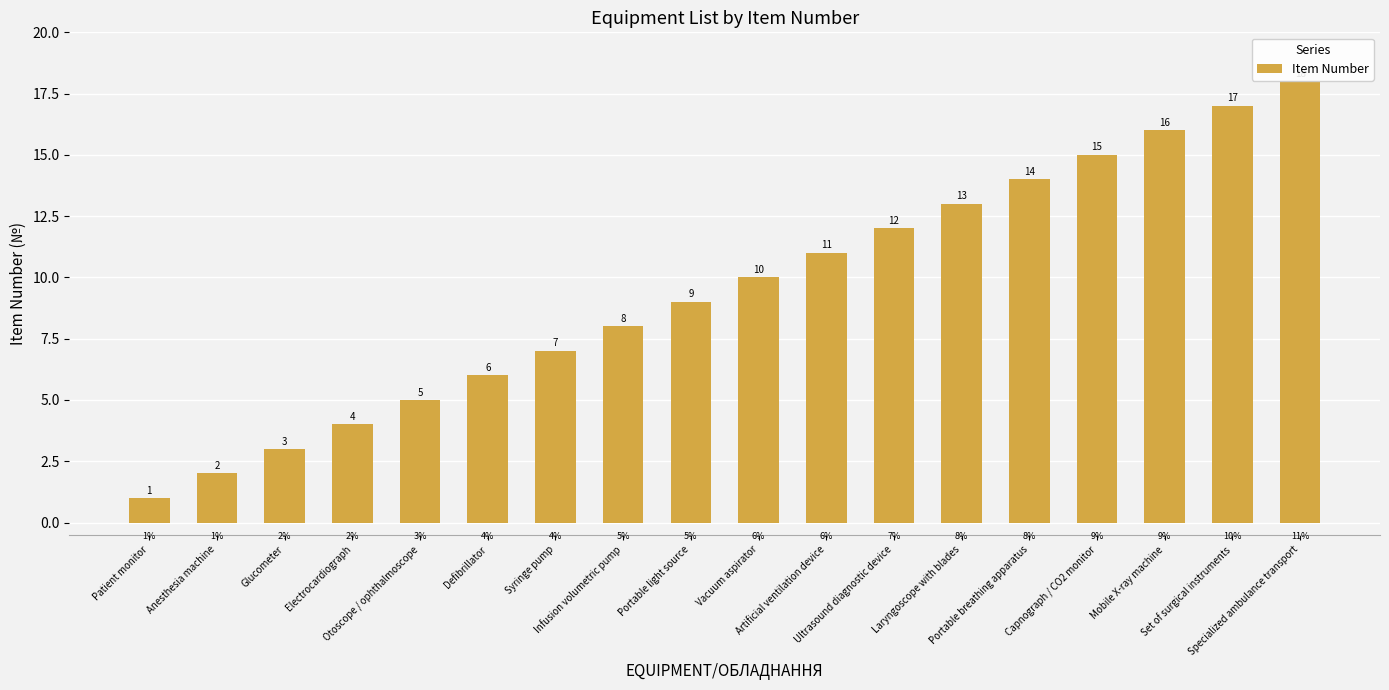

What position from the right is Electrocardiograph?

15